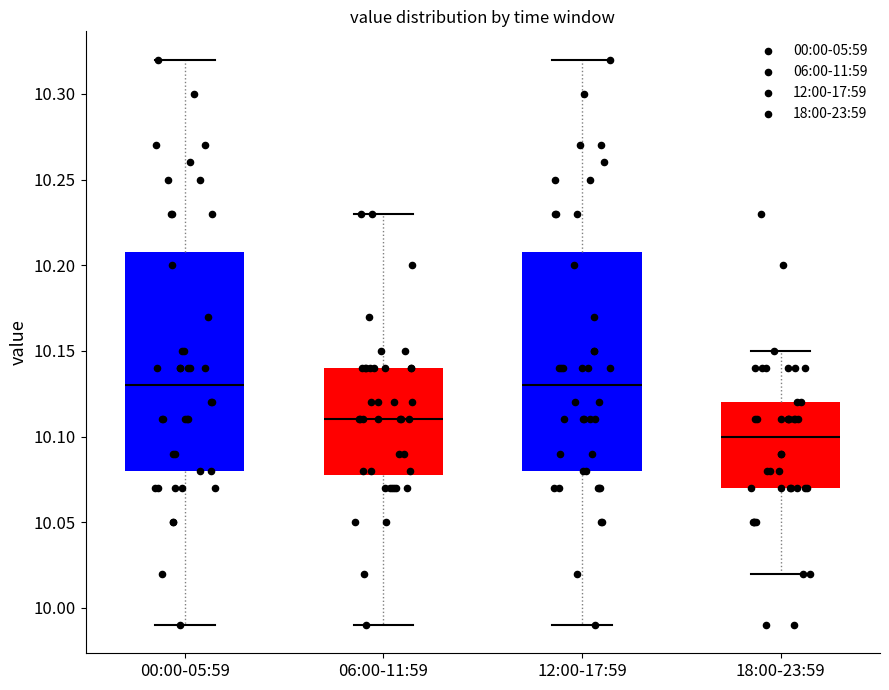

Where does the median line of the box for 12:00-17:59 sit on the y-axis? The values are not printed on the chart, so give them approximately, as read against the axis.

10.13